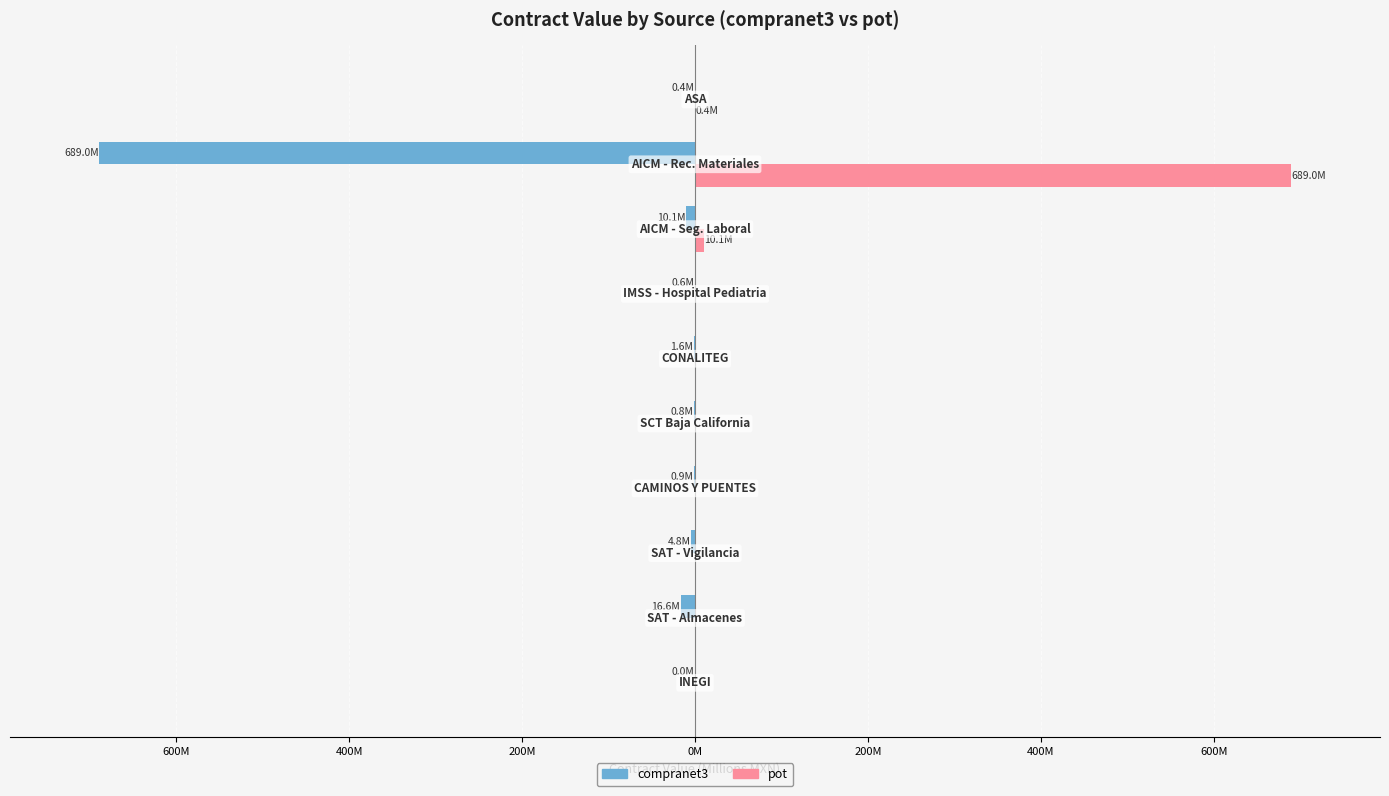

Which series has the largest range (max minus min)?

pot